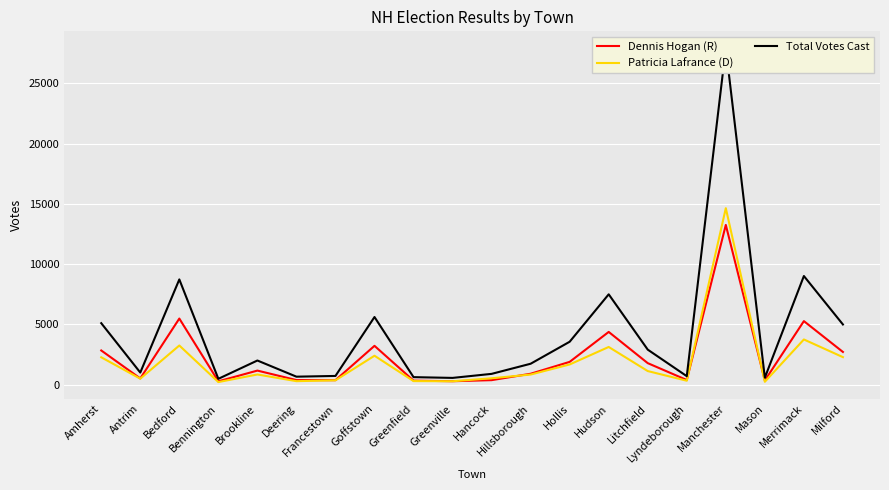

Does the chart display data point markers on the line(s)?

No